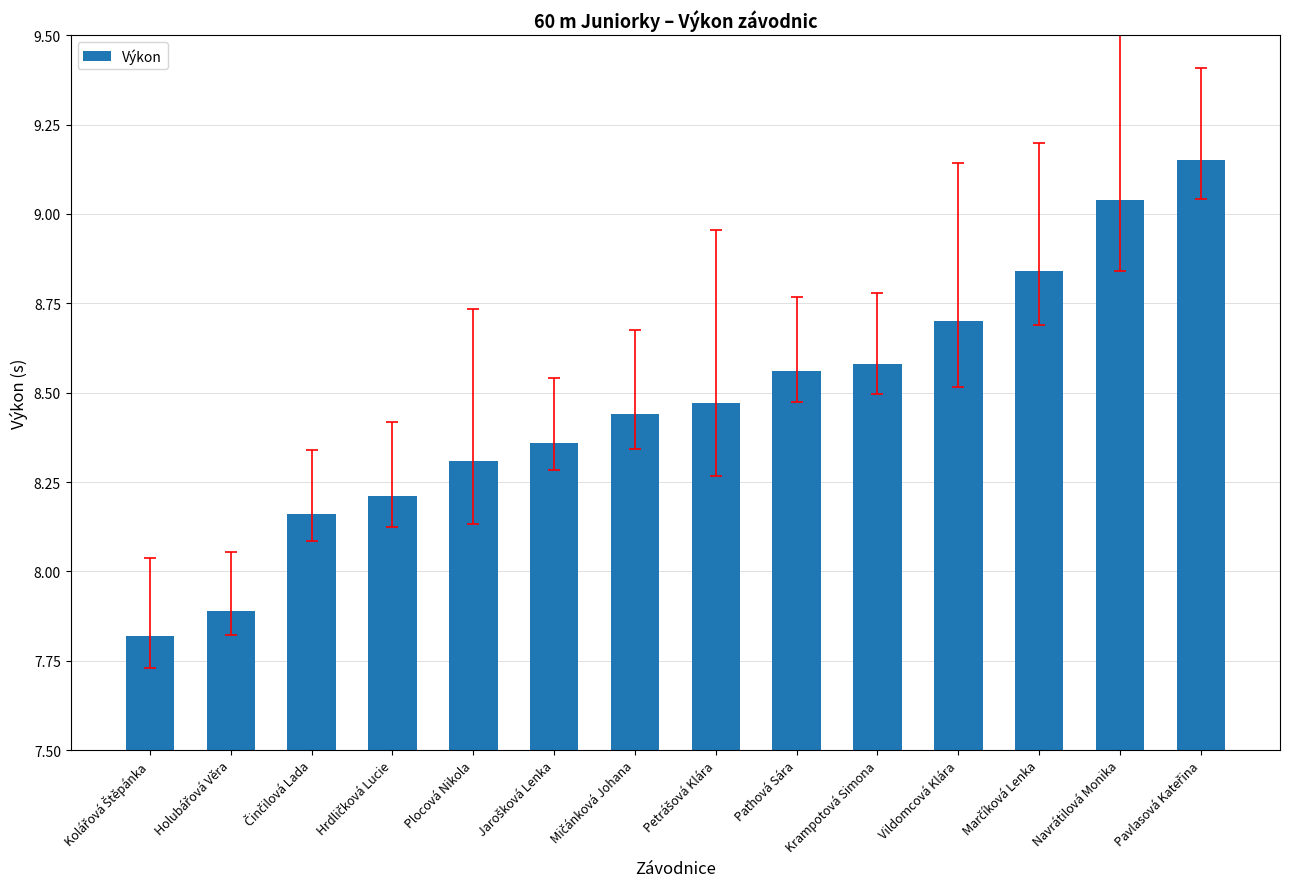

What is the sum of all values?

118.5